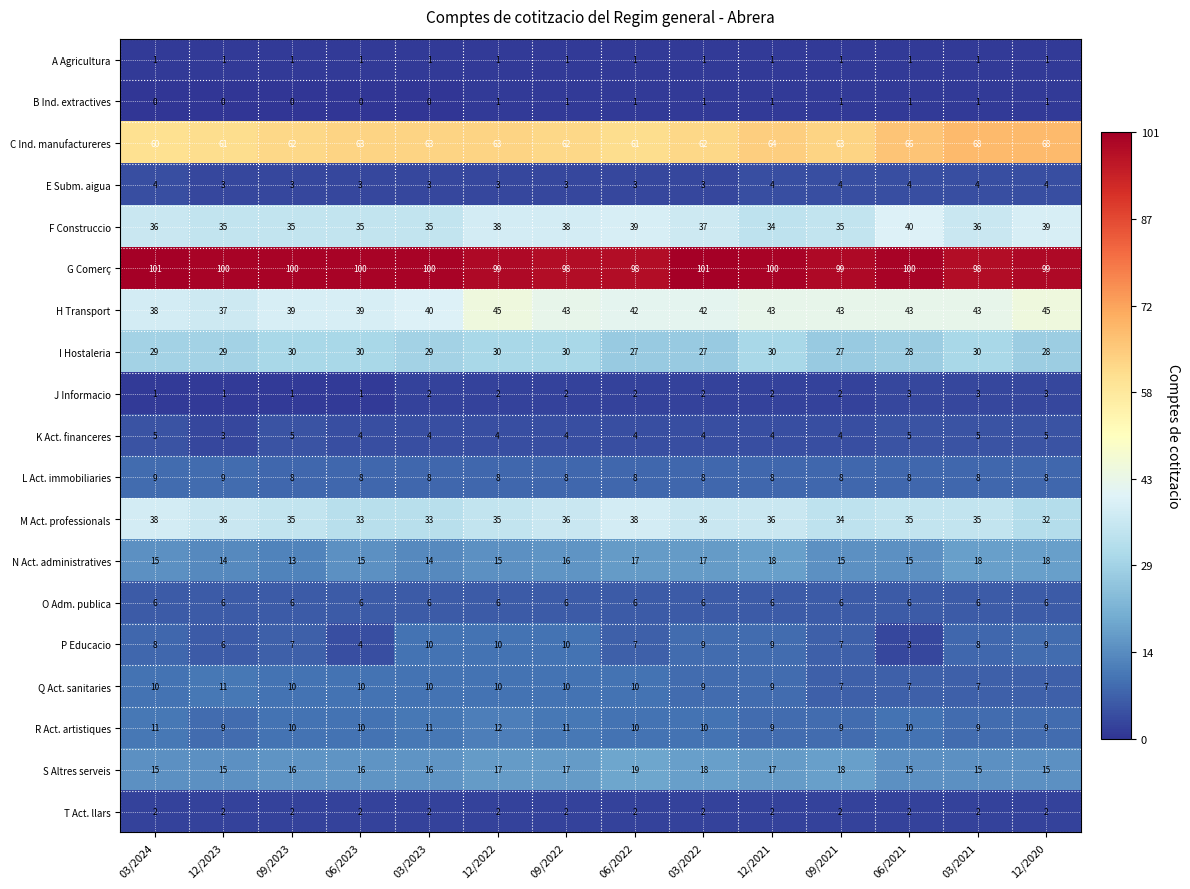

What is the maximum value shown in the chart?

101